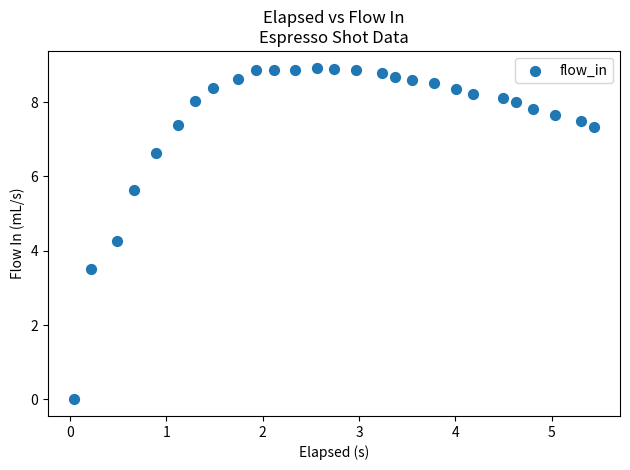

What is the range of X values (max minus min)?

5.4